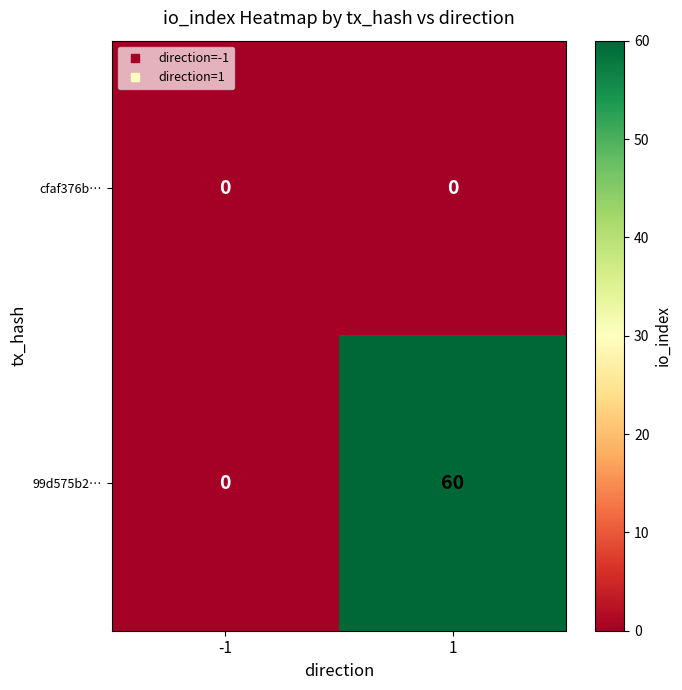

True or false: 99d575b2… has a value of 60 at 1.

True